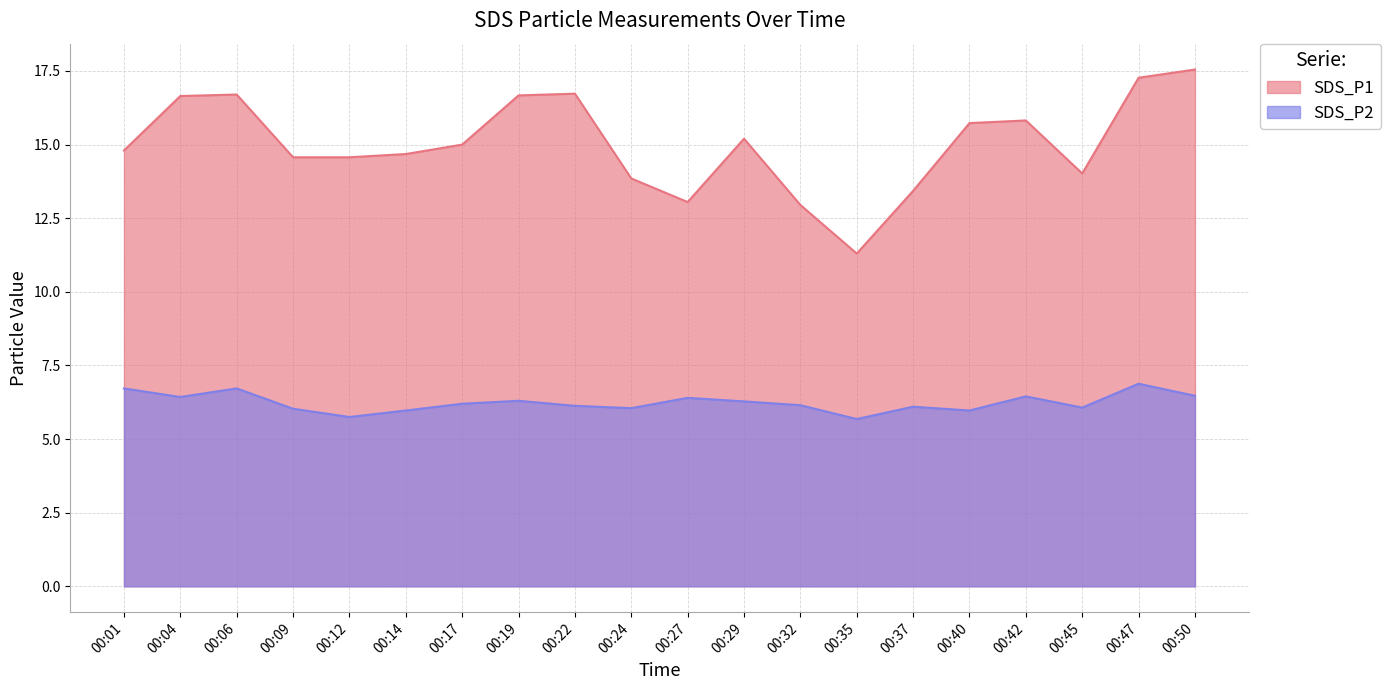

What is the minimum value shown in the chart?

5.7